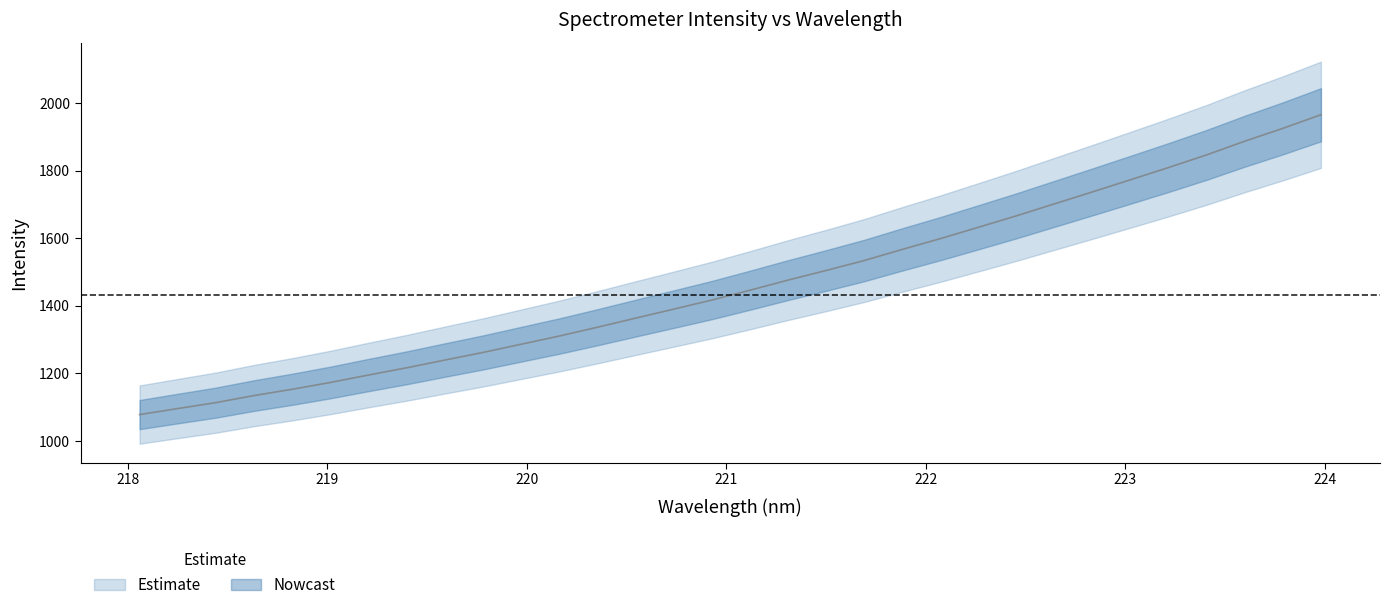

Count the number of categories in the chart.

32